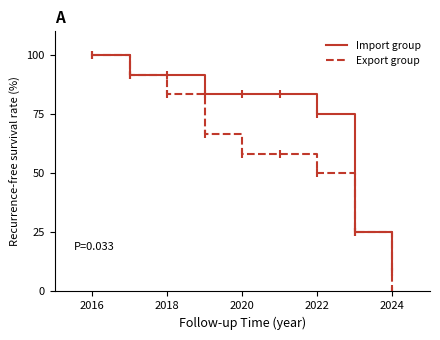

True or false: Import group has more than 2 points higher than both neighbors.

False